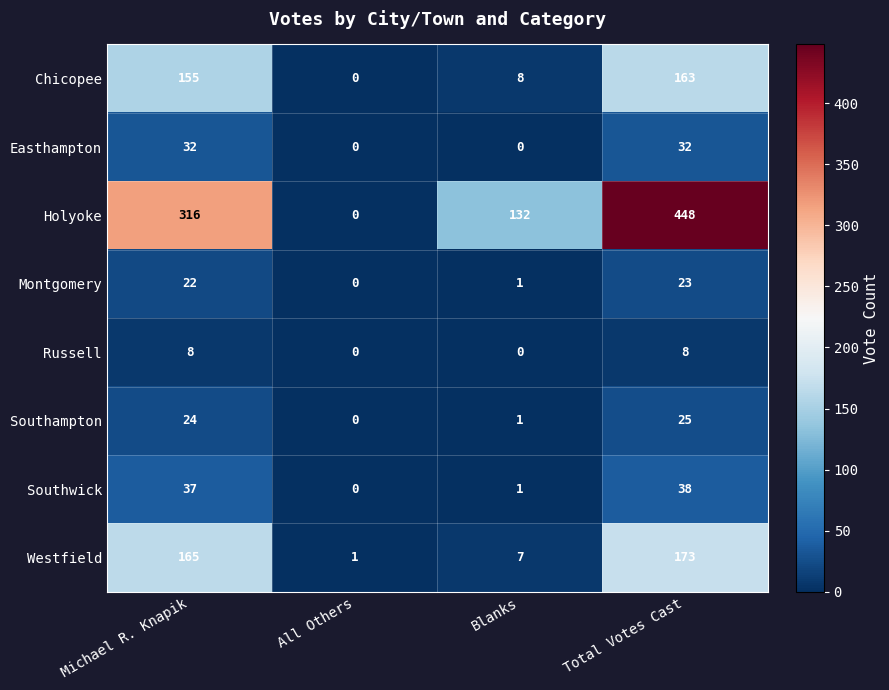

Rank the series at Total Votes Cast from lowest to highest value.

Russell, Montgomery, Southampton, Easthampton, Southwick, Chicopee, Westfield, Holyoke